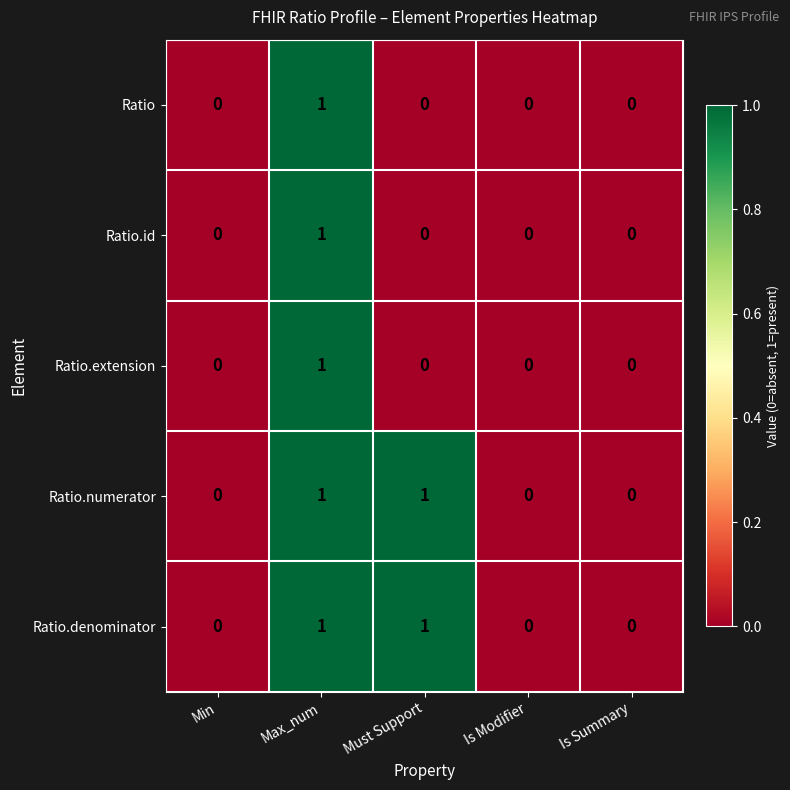

At which category is the sum across all series the highest?

Max_num